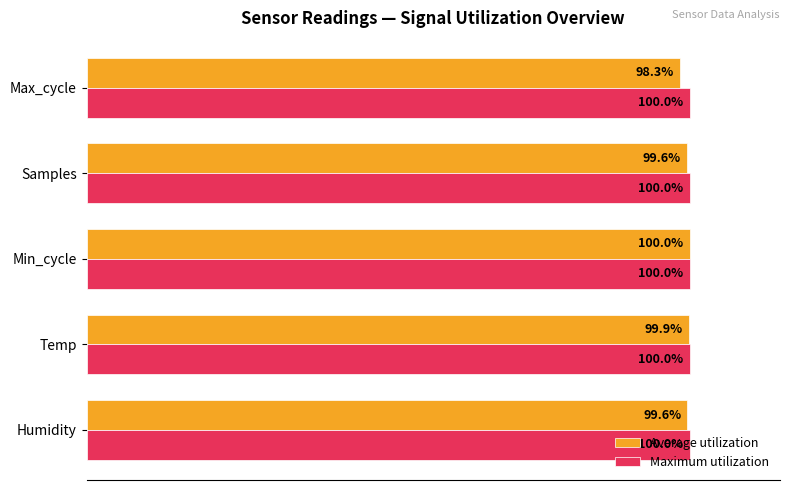

Rank the series by their average value, from highest to lowest.

Maximum utilization, Average utilization